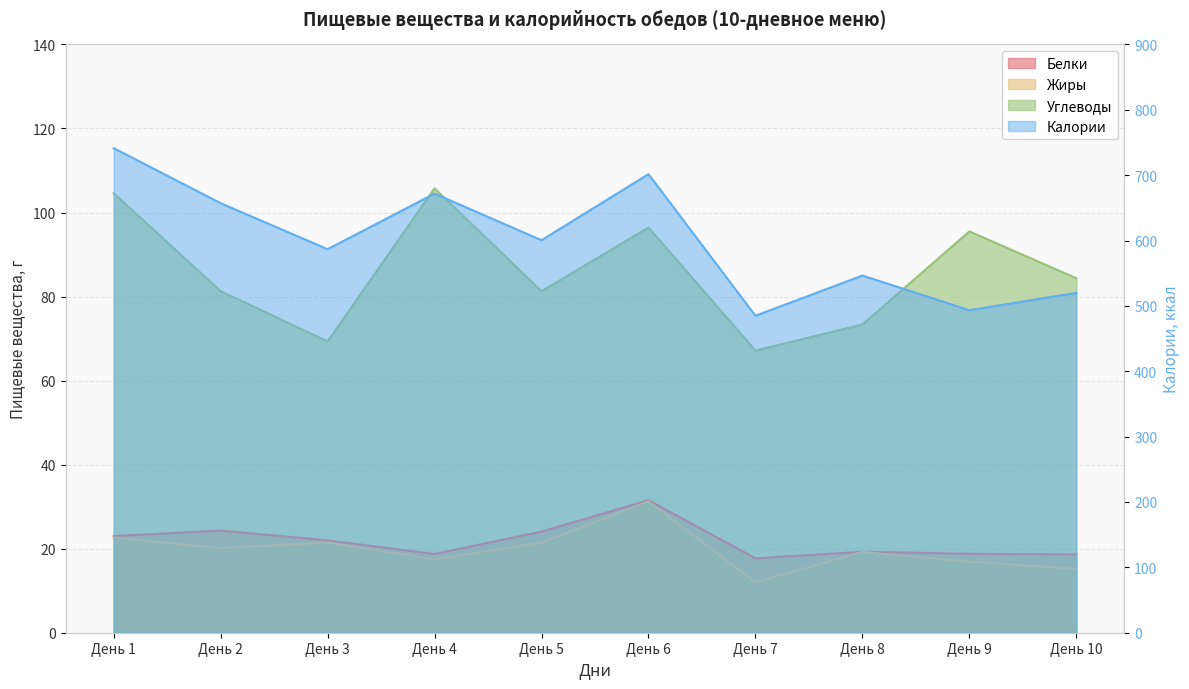

How many series are shown in this chart?

4